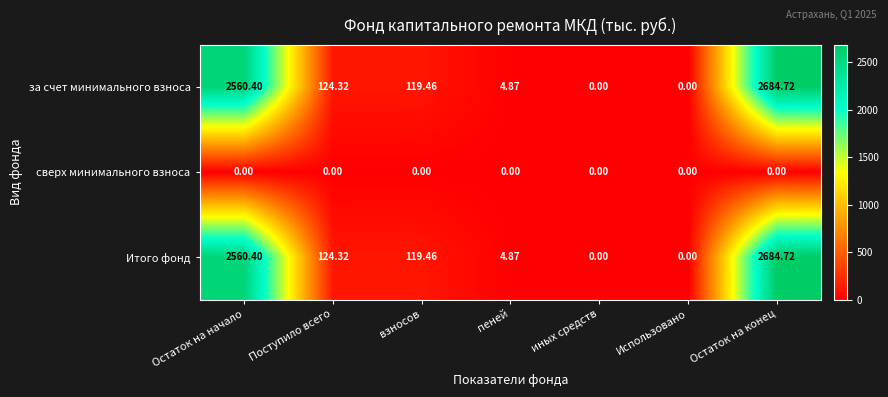

At which category is the sum across all series the highest?

Остаток на конец